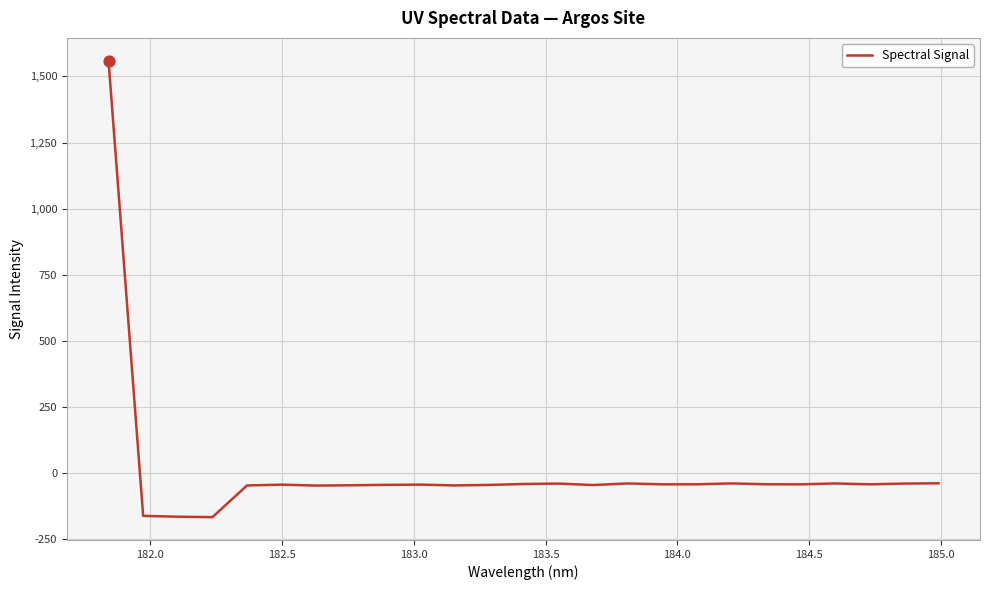

What is the greatest value displayed?

1559.4